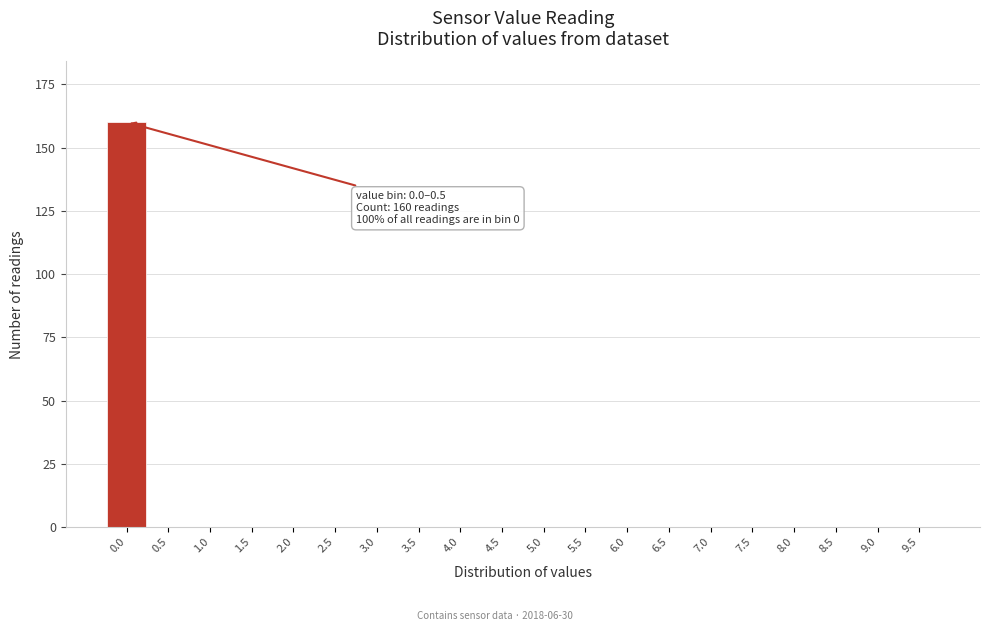

Reading left to right, what are all the values shown in this chart?

0.0=160	0.5=0	1.0=0	1.5=0	2.0=0	2.5=0	3.0=0	3.5=0	4.0=0	4.5=0	5.0=0	5.5=0	6.0=0	6.5=0	7.0=0	7.5=0	8.0=0	8.5=0	9.0=0	9.5=0